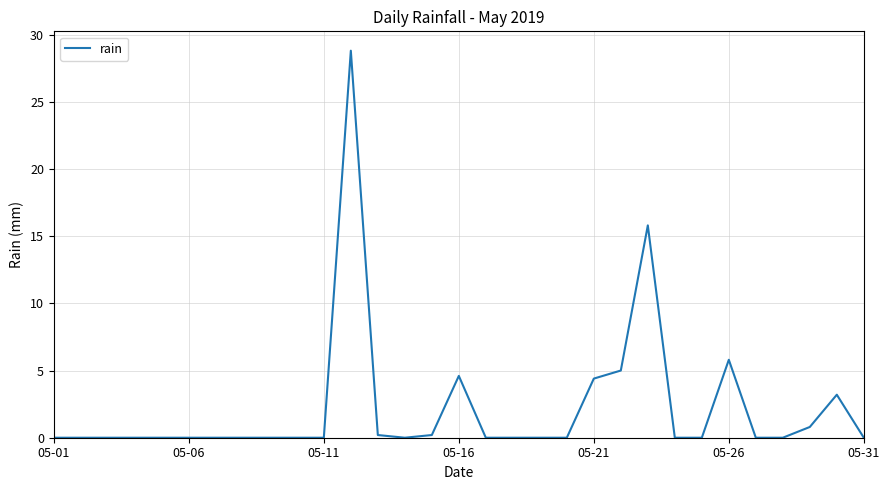

What is the maximum value shown in the chart?

28.8